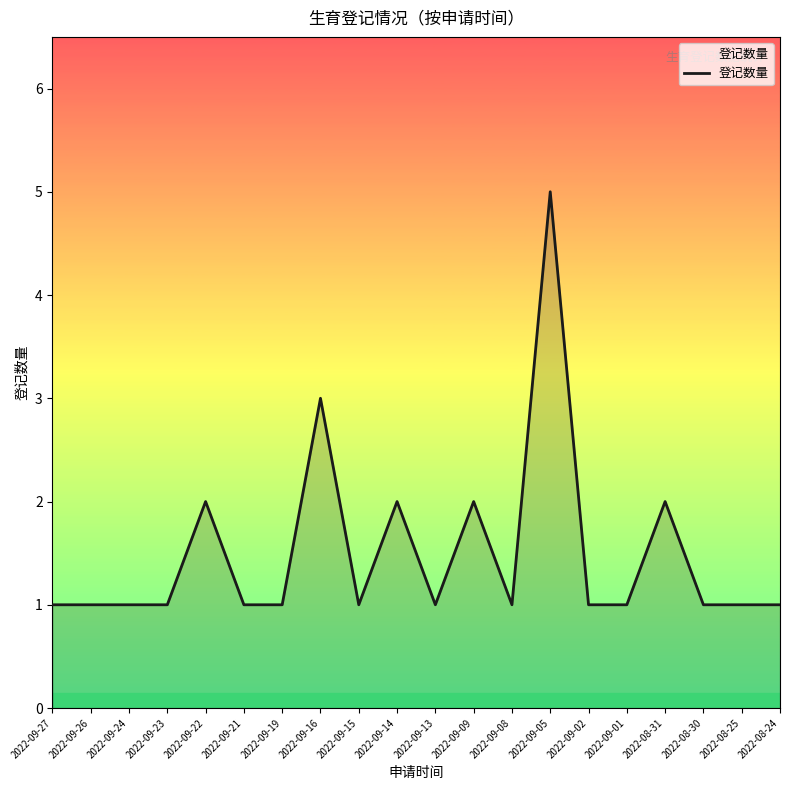

Which label corresponds to the largest value in the chart?

2022-09-05